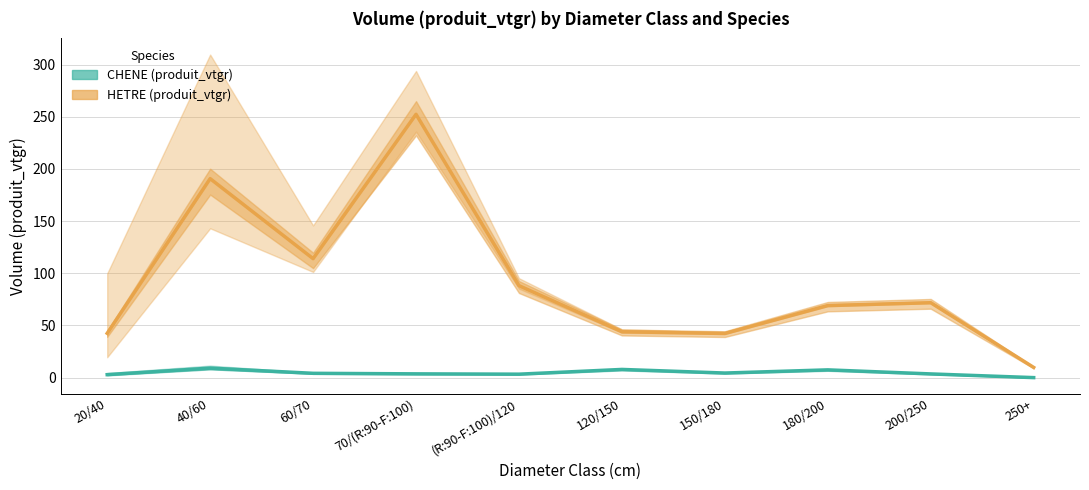

List the series in order of their overall mean, highest first.

HETRE, CHENE